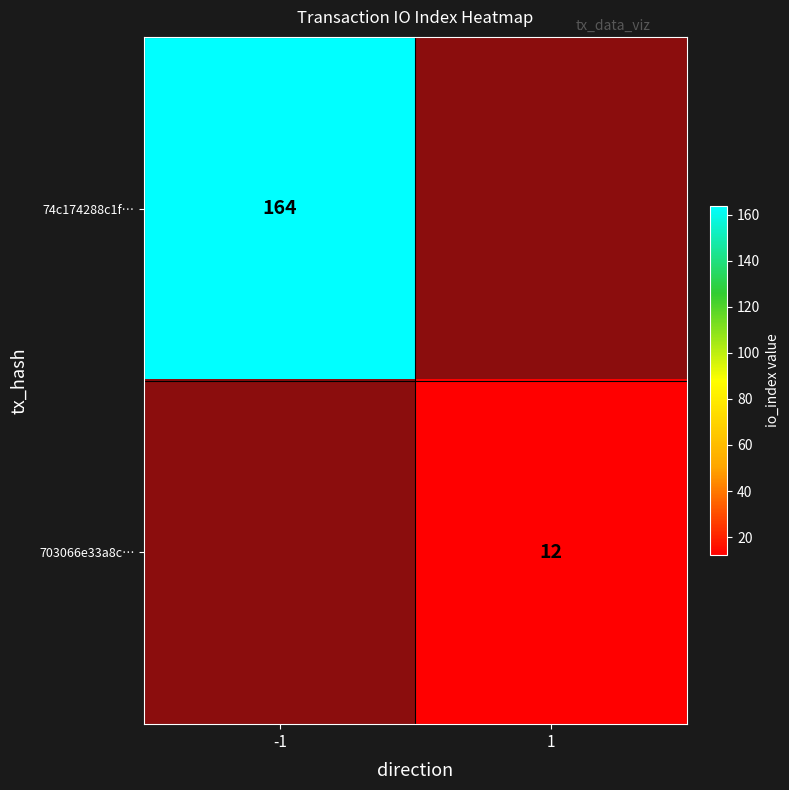

Which series changed the most between -1 and 1?

74c174288c1f…